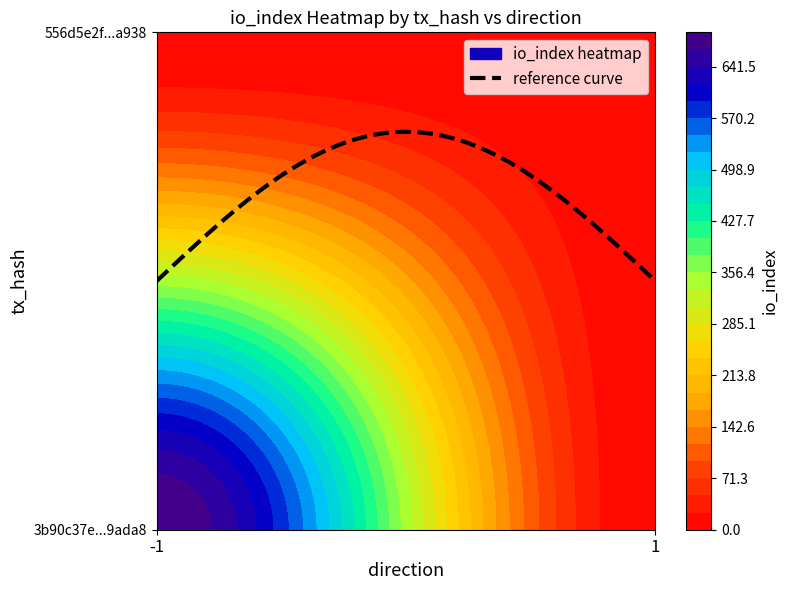

At which label does 556d5e2f78e1f90a520d8f3a5e0fa8f05e81a93 reach its peak?

-1